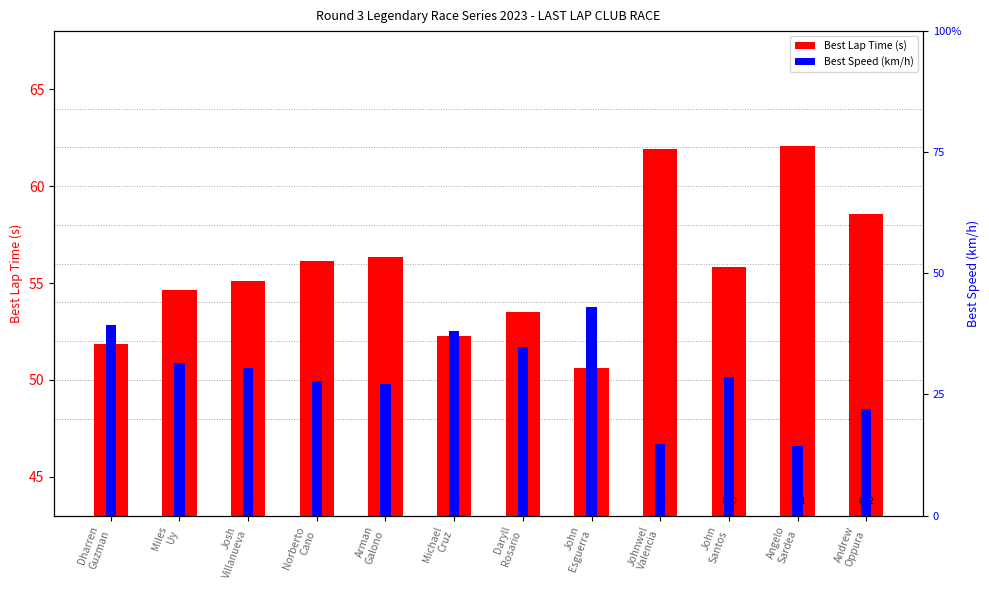

Count the number of categories in the chart.

12